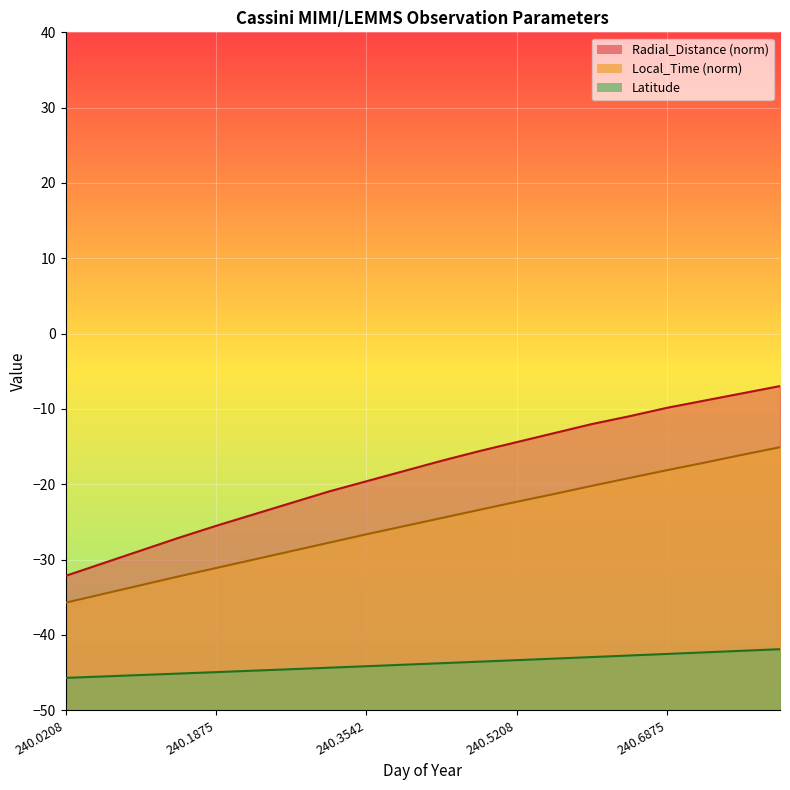

Between 240.5208 and 240.3958, which is larger?

240.5208